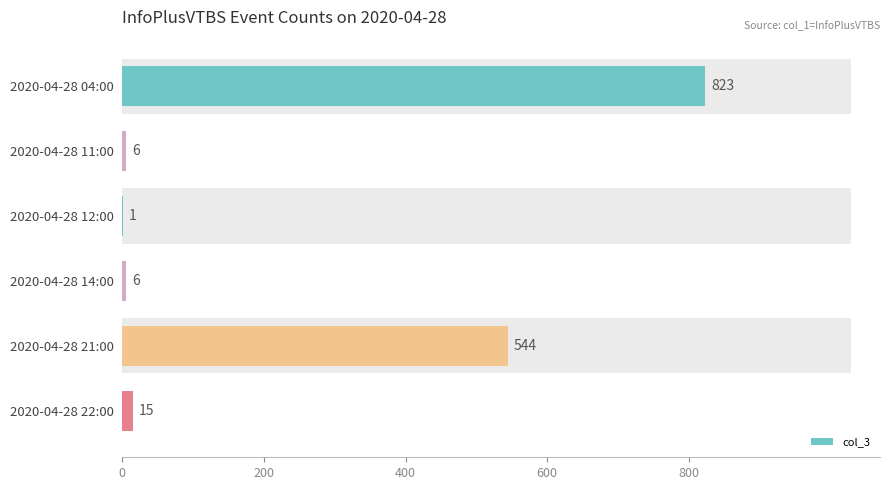

What is the maximum value shown in the chart?

823